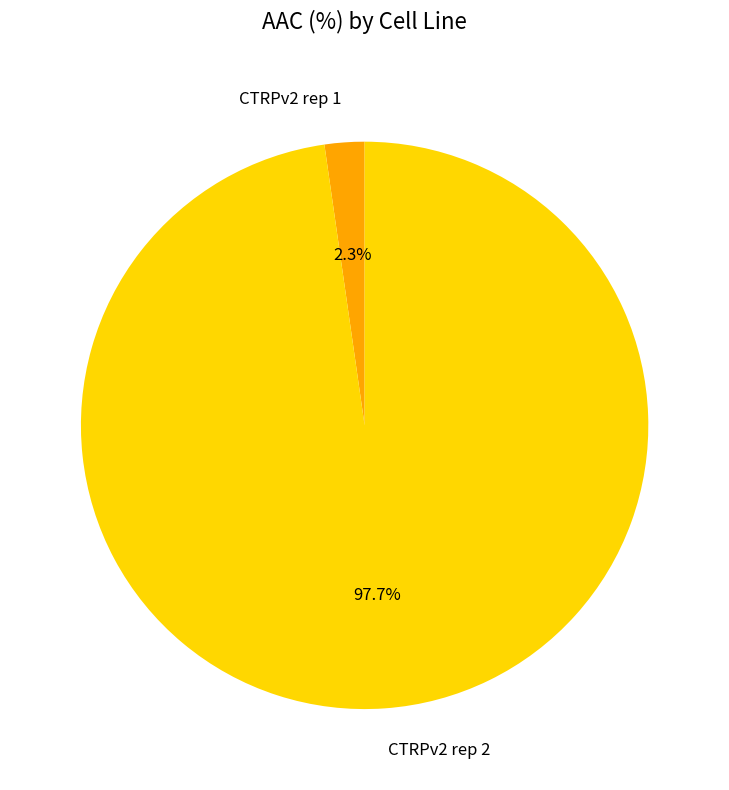

Which slice represents more than half of the pie?

CTRPv2 rep 2